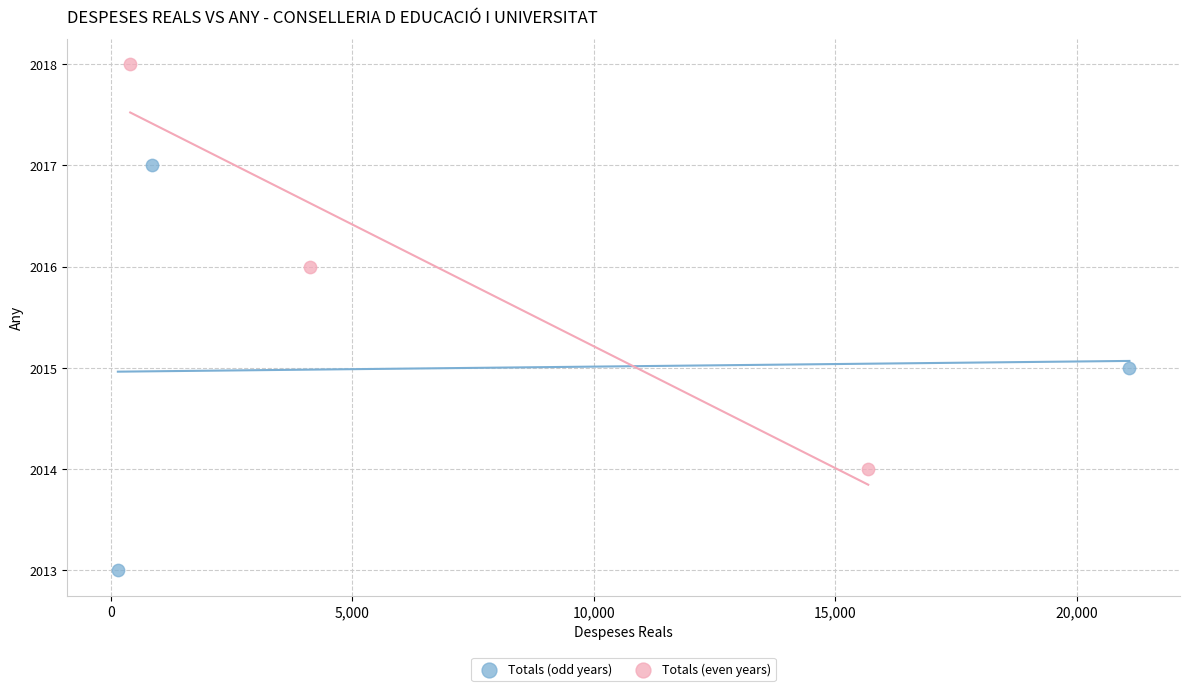

Which series contains the lowest Y value?

Totals (odd years)